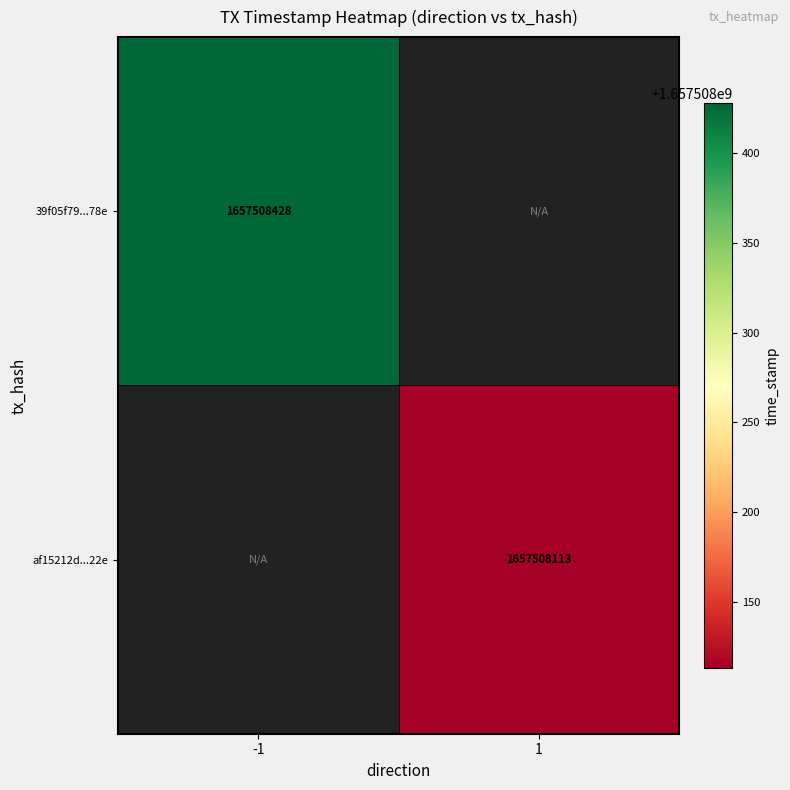

Reading left to right, list all the values displayed in this chart.

39f05f79c80f319b357529633e69ed739ac178e: -1	1657508428
af15212db18cc60b3568681a00b9ead17754522: 1	1657508113